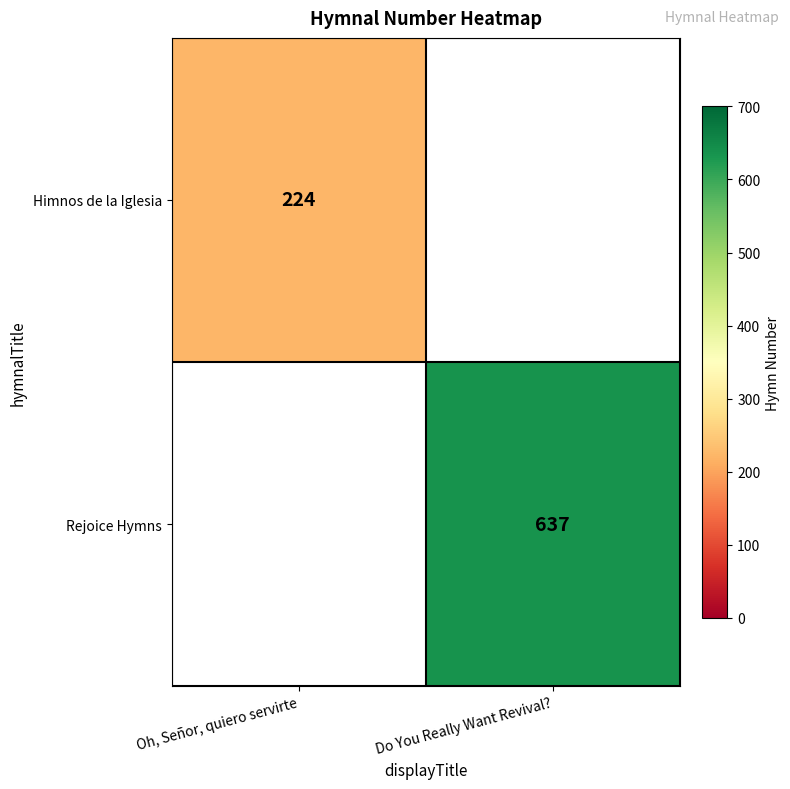

How many data points does each series have?

2